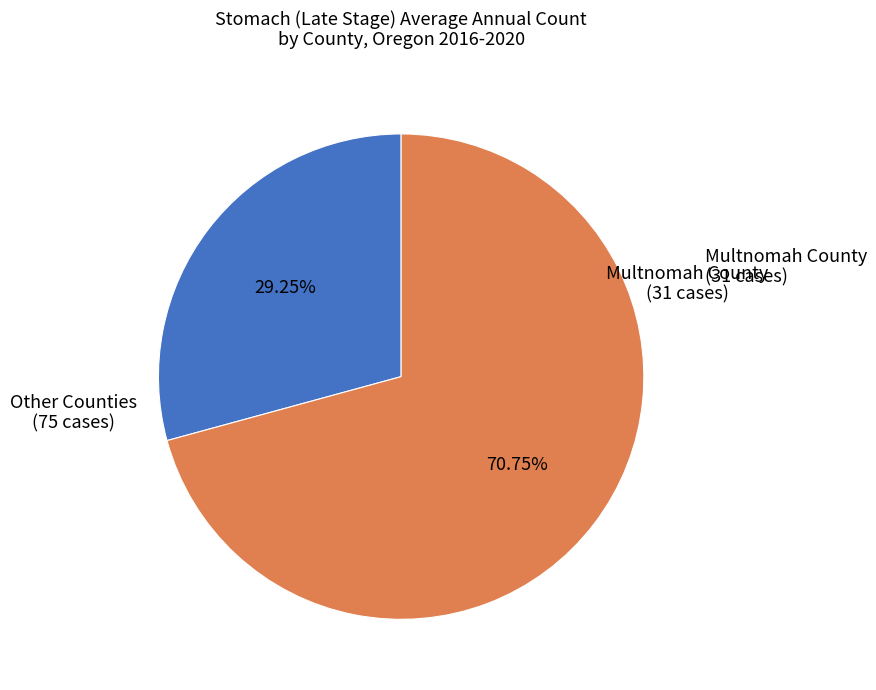

Is there any slice that represents more than half of the pie?

Yes